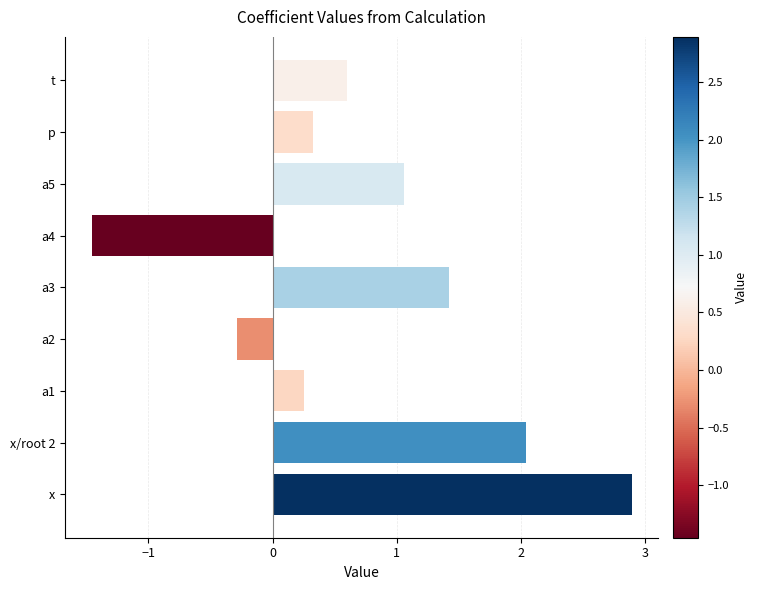

Reading bottom to top, list all the values displayed in this chart.

2.9	2.0	0.3	-0.3	1.4	-1.5	1.1	0.3	0.6